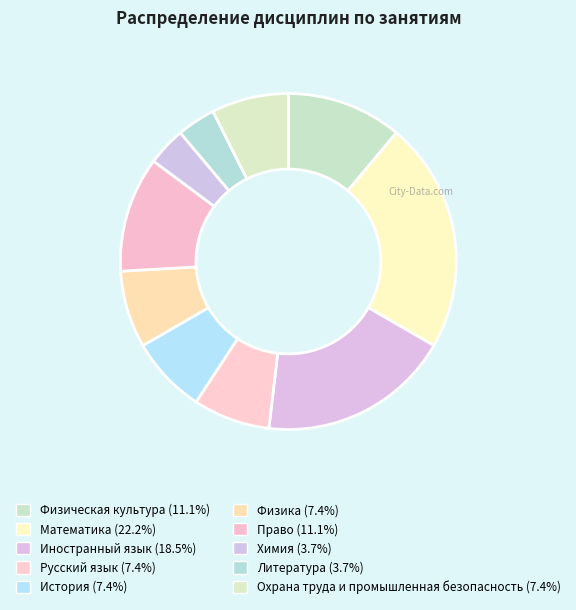

Count the number of slices in the pie.

10